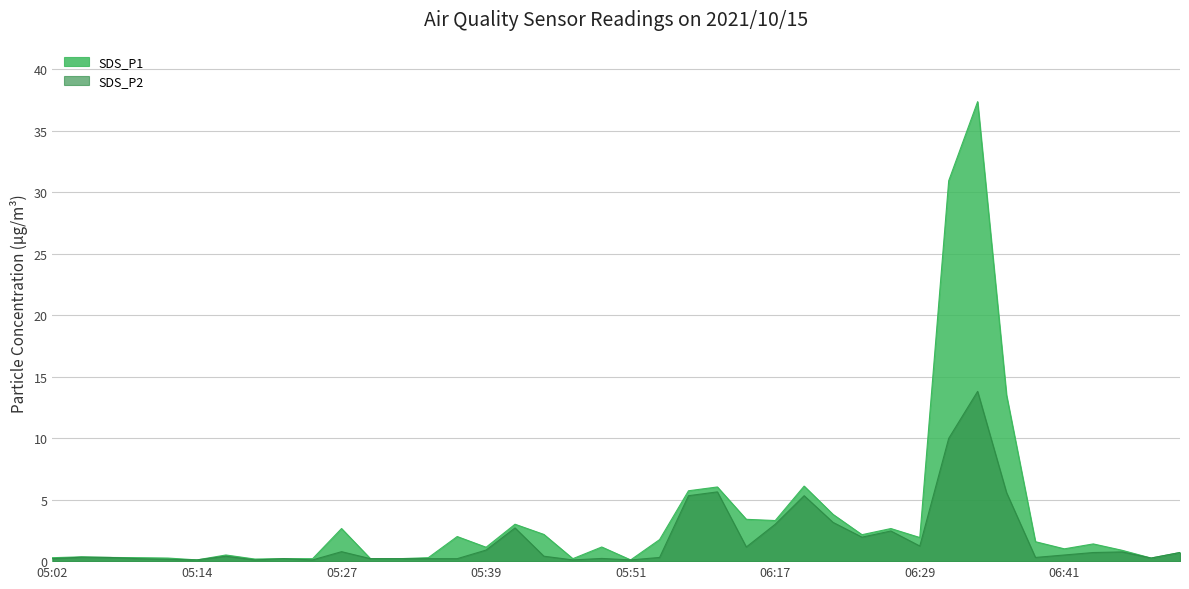

How many interior local valleys does the SDS_P2 series have?

10